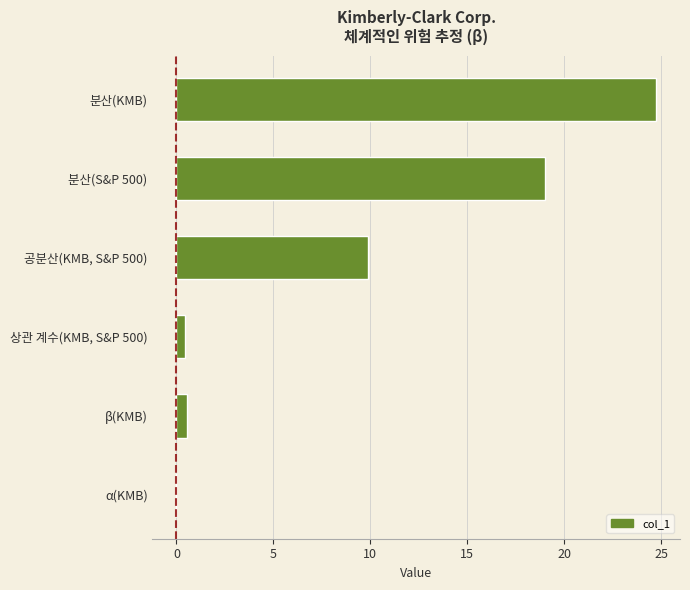

Approximately how many times larger is the value at 분산(KMB) compared to 분산(S&P 500)?

1.3